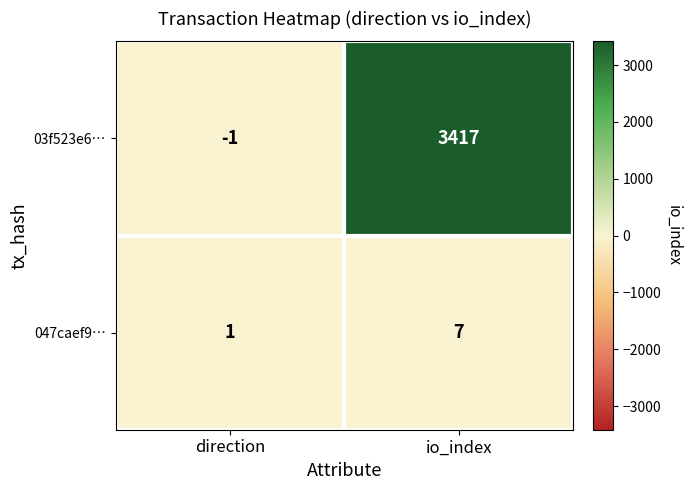

What is the spread (max minus min) of values at io_index?

3410